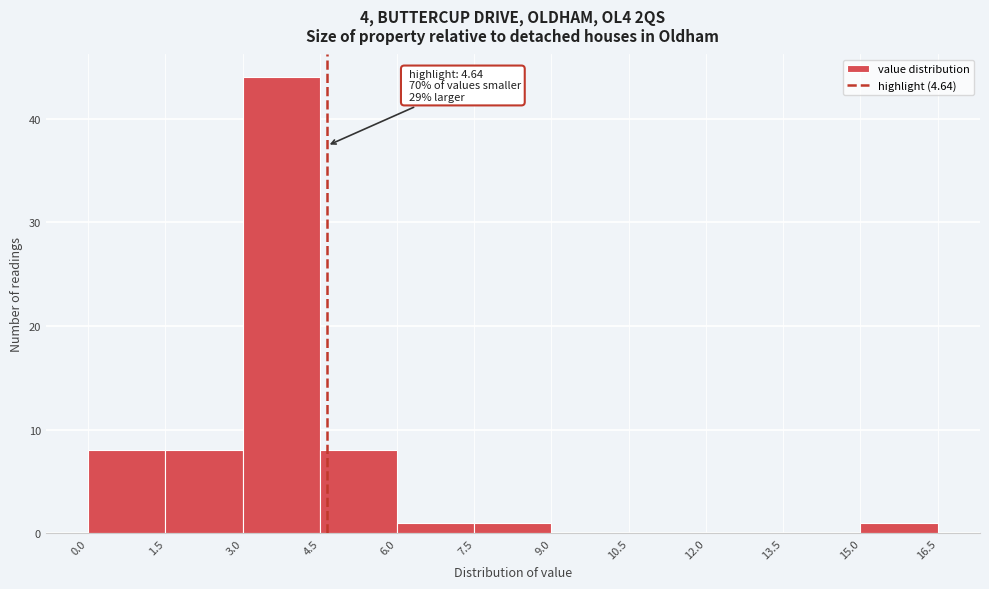

Over which range of the x-axis is the bar tallest?

3.0 to 4.5